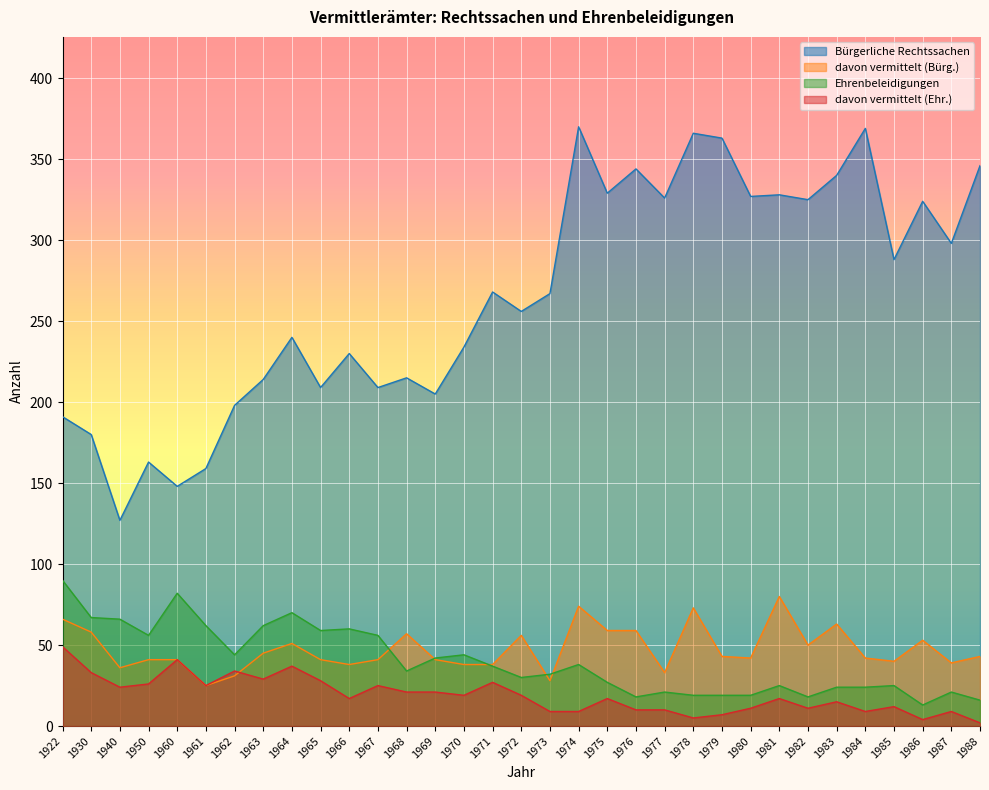

What is the approximate value of Bürgerliche Rechtssachen at 1966?

230